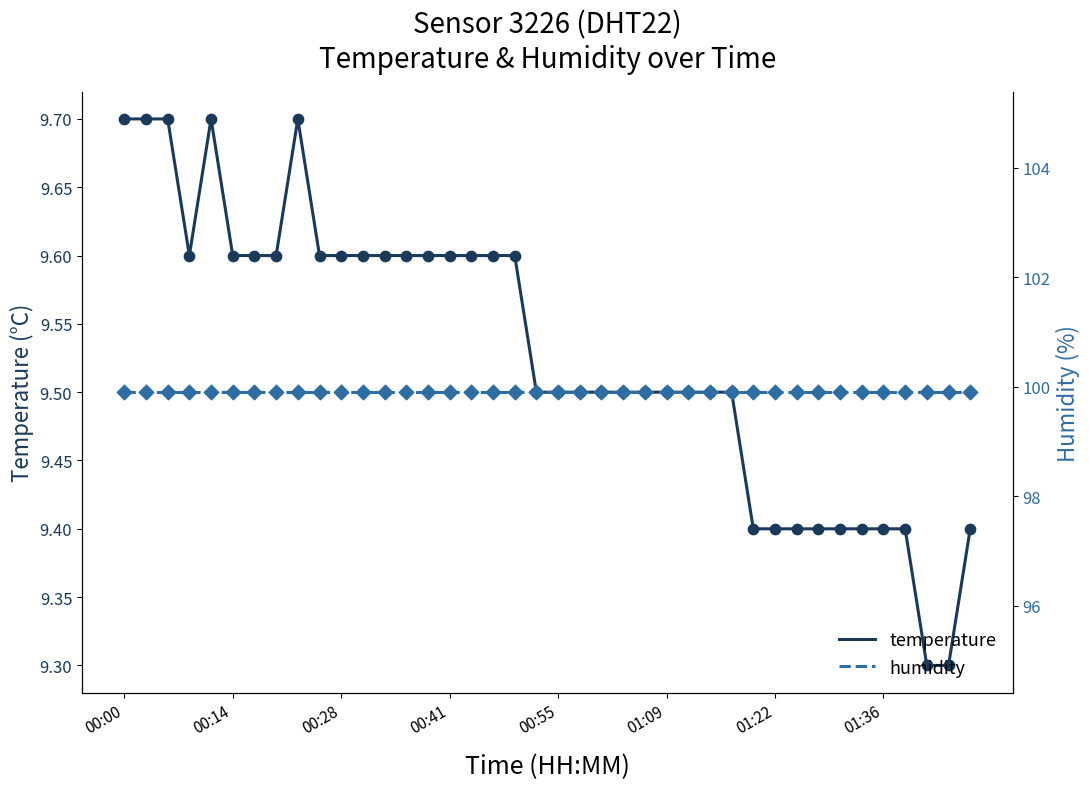

Which series contains the highest Y value?

humidity